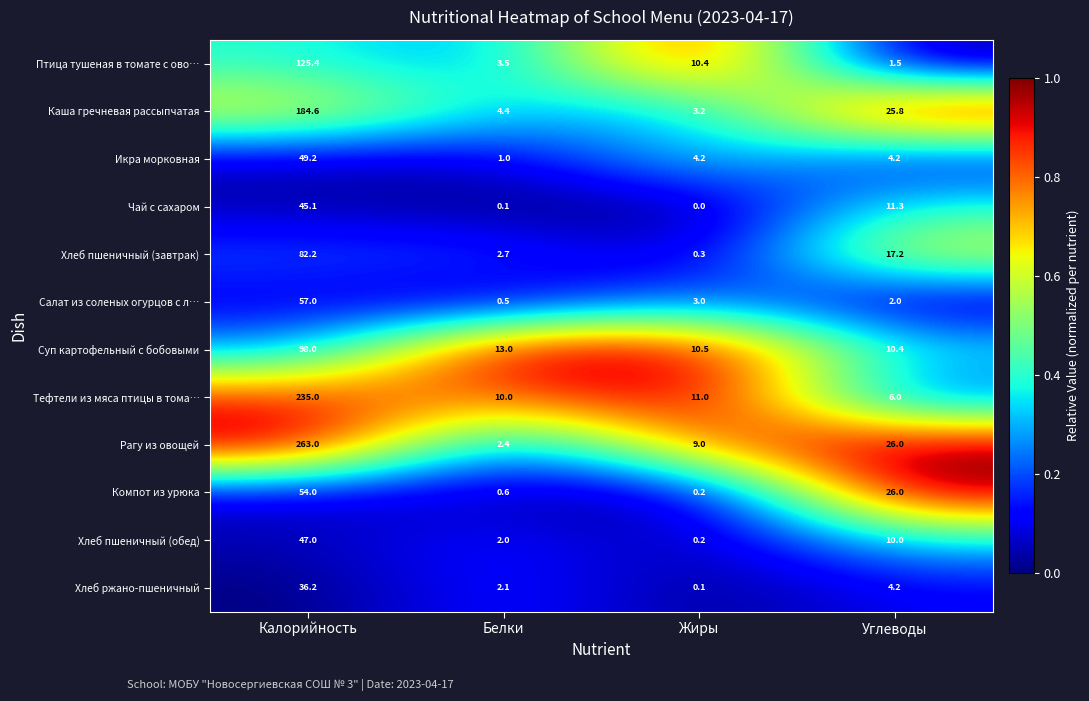

The value of Хлеб пшеничный (обед) at Углеводы is 10.0. True or false?

True